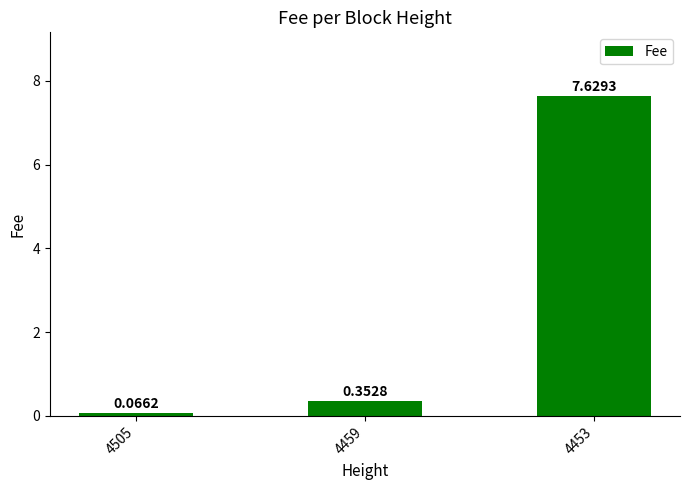

Between 4505 and 4459, which is larger?

4459